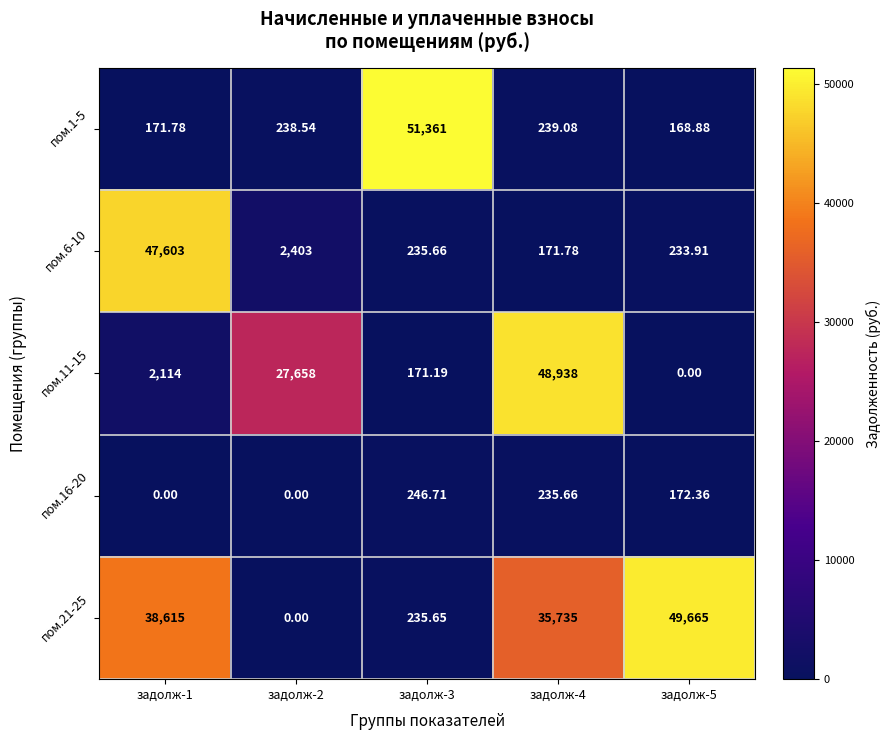

Rank the series at задолж-1 from lowest to highest value.

пом.16-20, пом.1-5, пом.11-15, пом.21-25, пом.6-10